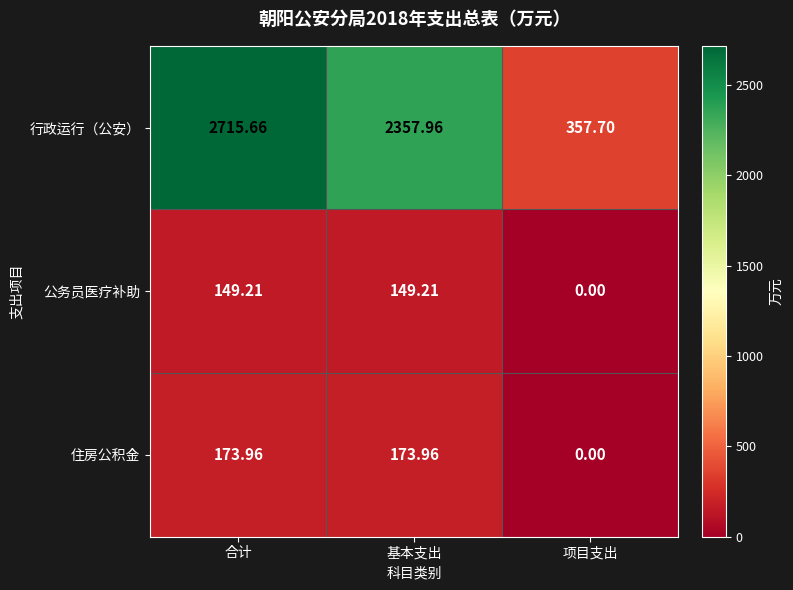

Which category has the highest value in the 行政运行（公安） series?

合计